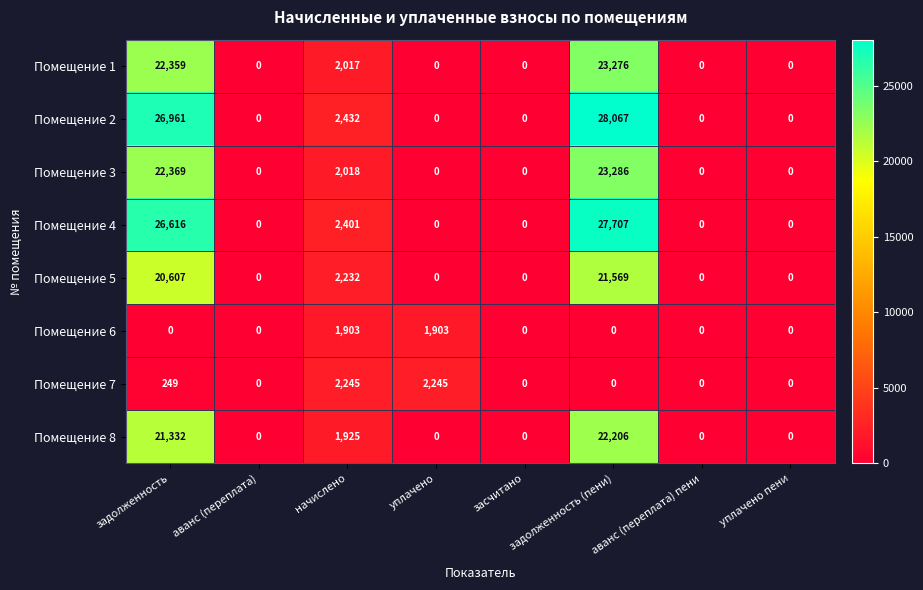

Which category has the highest value across all series?

задолженность (пени)